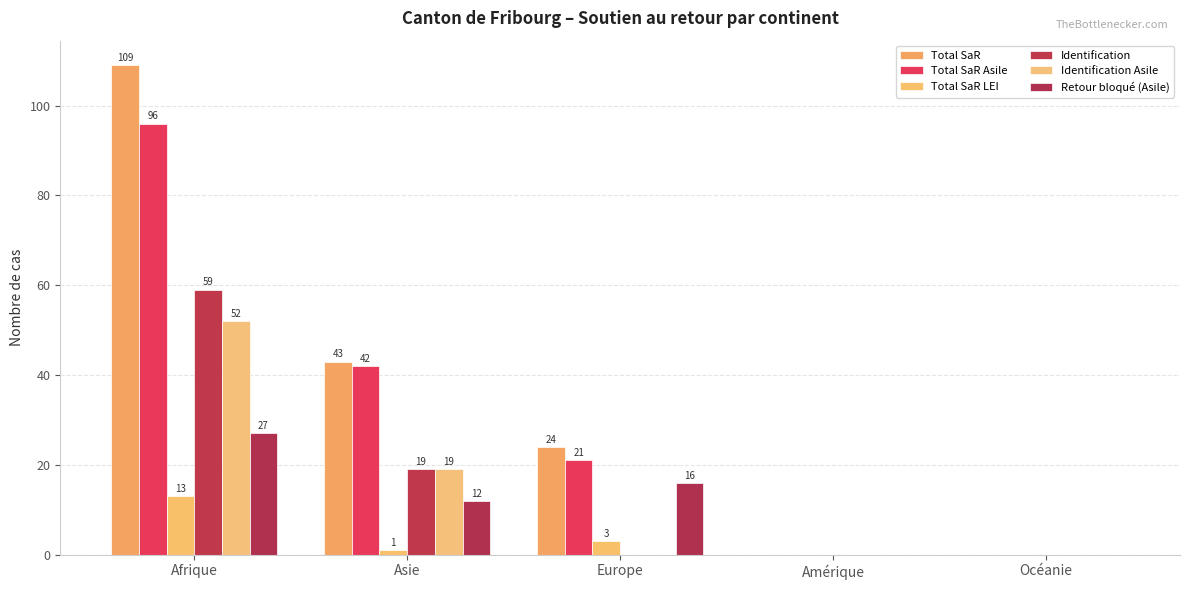

Is it true that Identification equals 0 at Océanie?

True